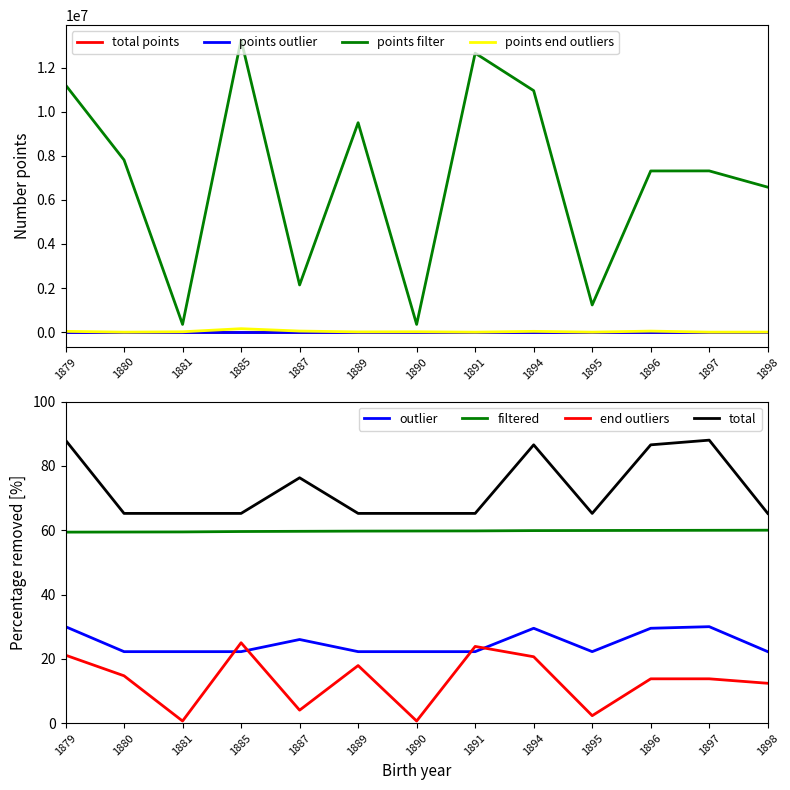

Which series has the widest spread of values?

points end outliers